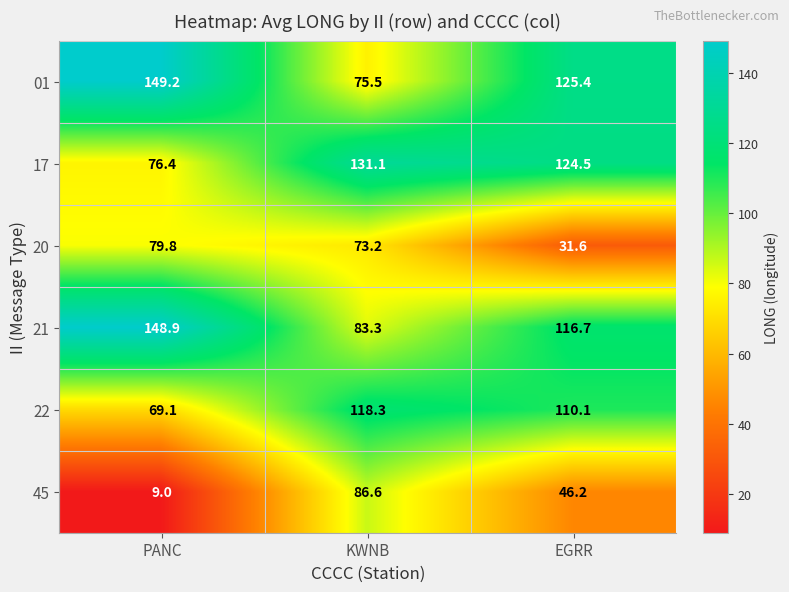

Reading left to right, extract all data points from this chart.

01: PANC=149.2	KWNB=75.5	EGRR=125.4
17: PANC=76.4	KWNB=131.1	EGRR=124.5
20: PANC=79.8	KWNB=73.2	EGRR=31.6
21: PANC=148.9	KWNB=83.3	EGRR=116.7
22: PANC=69.1	KWNB=118.3	EGRR=110.1
45: PANC=9.0	KWNB=86.6	EGRR=46.2